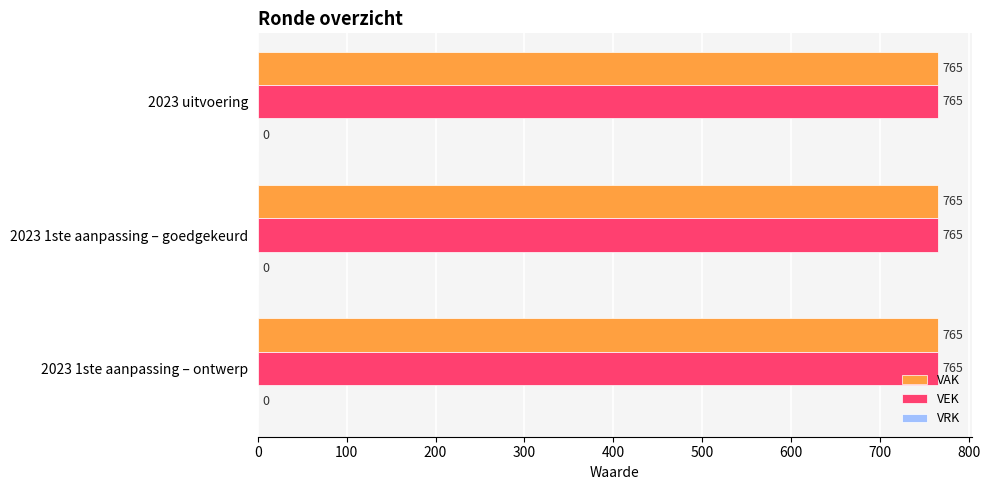

At which label is VRK closest to 0?

2023 uitvoering